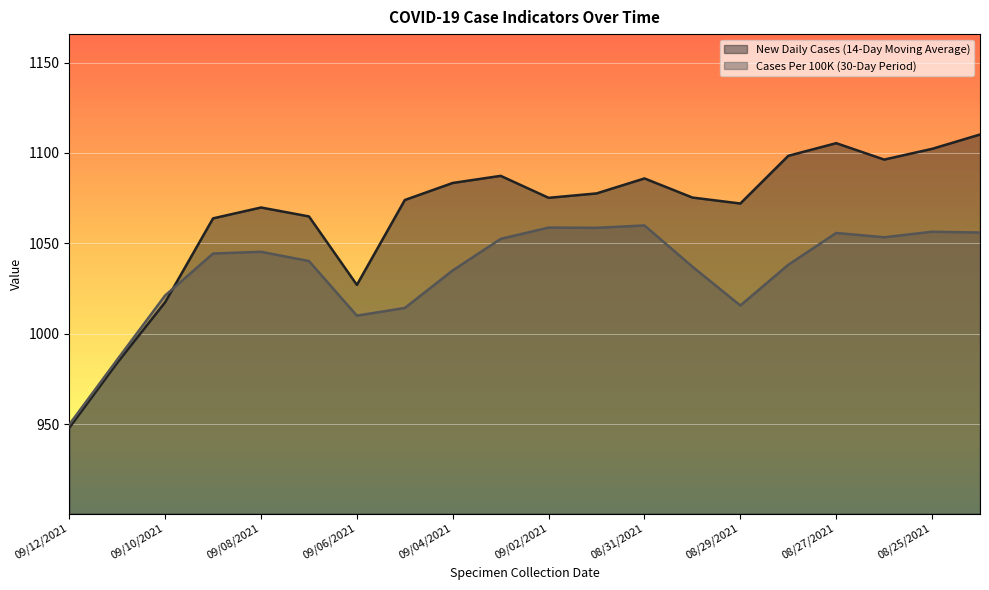

Is it true that New Daily Cases (14-Day Moving Average) equals 529.9 at 08/25/2021?

False